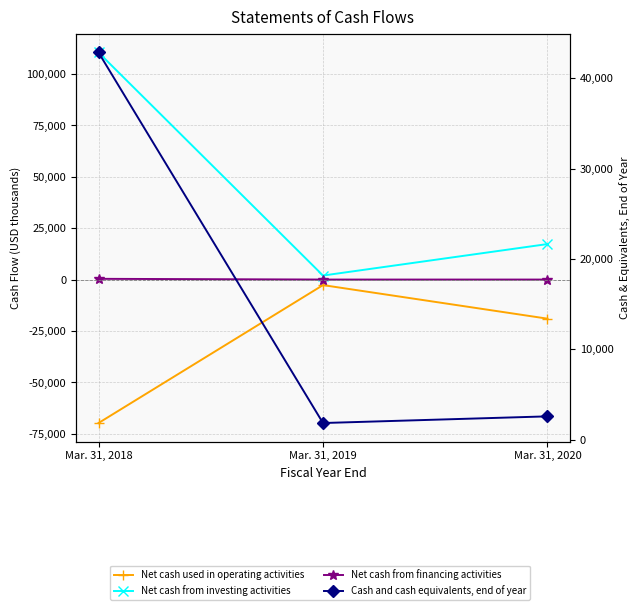

Is this an area chart (filled region under the line)?

No